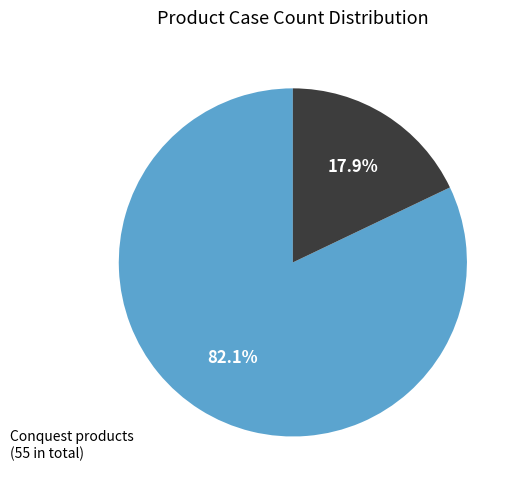

Is there a majority slice in this chart?

Yes